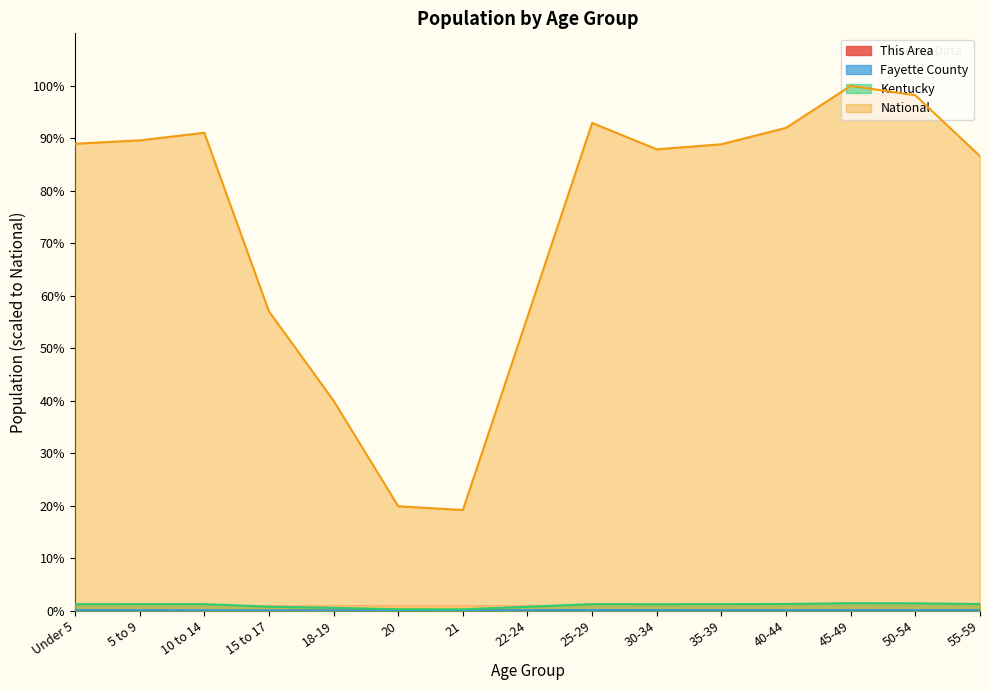

What is the sum of all Fayette County values?

1.1